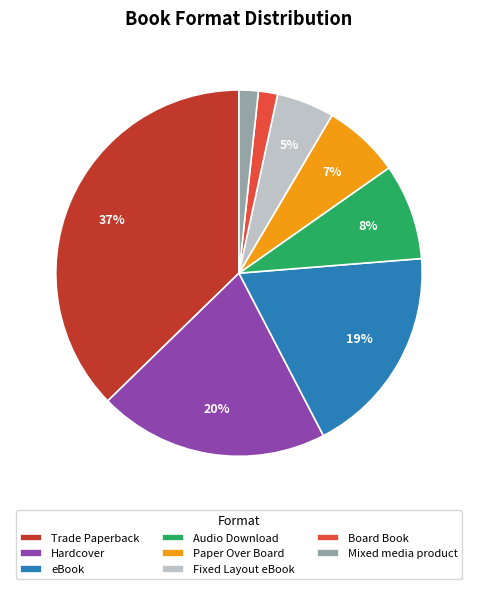

How many slices are in this pie chart?

8